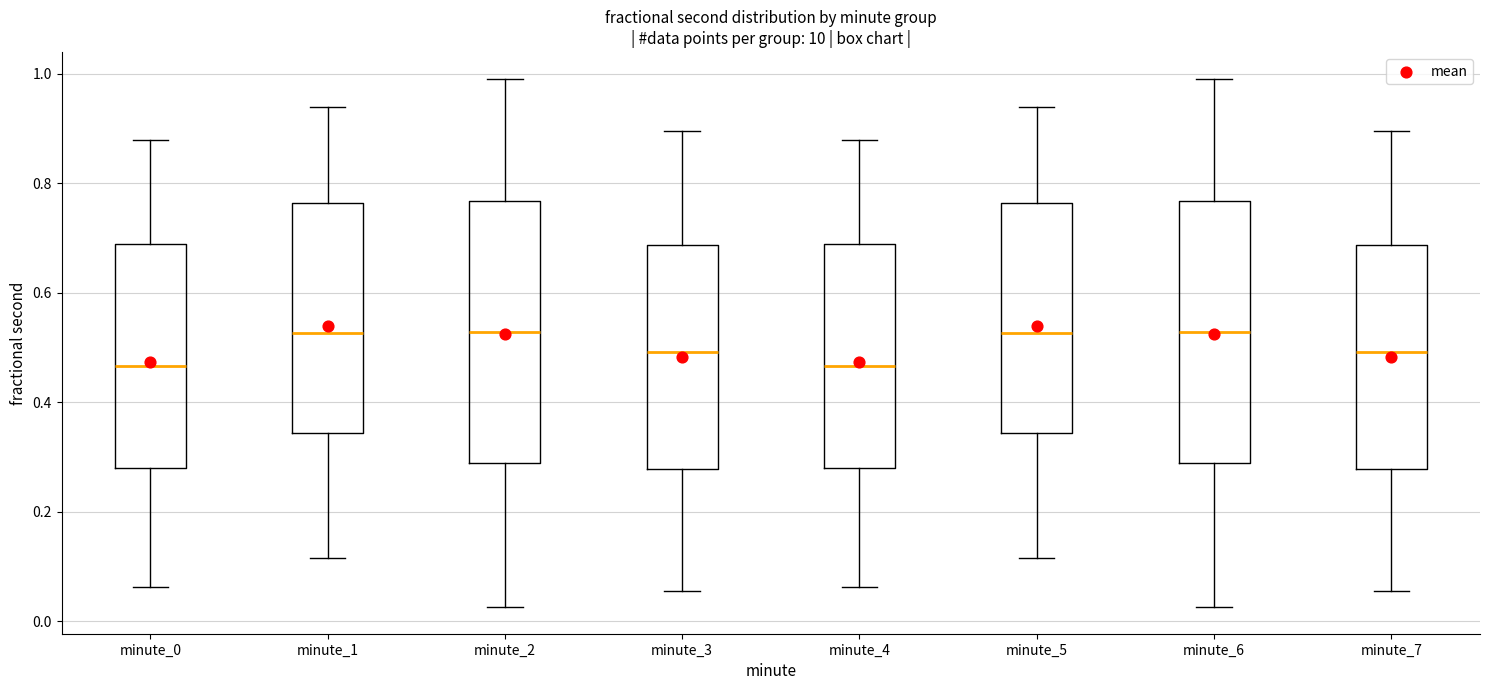

Where does the lower whisker of the box for minute_4 end on the y-axis? The values are not printed on the chart, so give them approximately, as read against the axis.

0.06